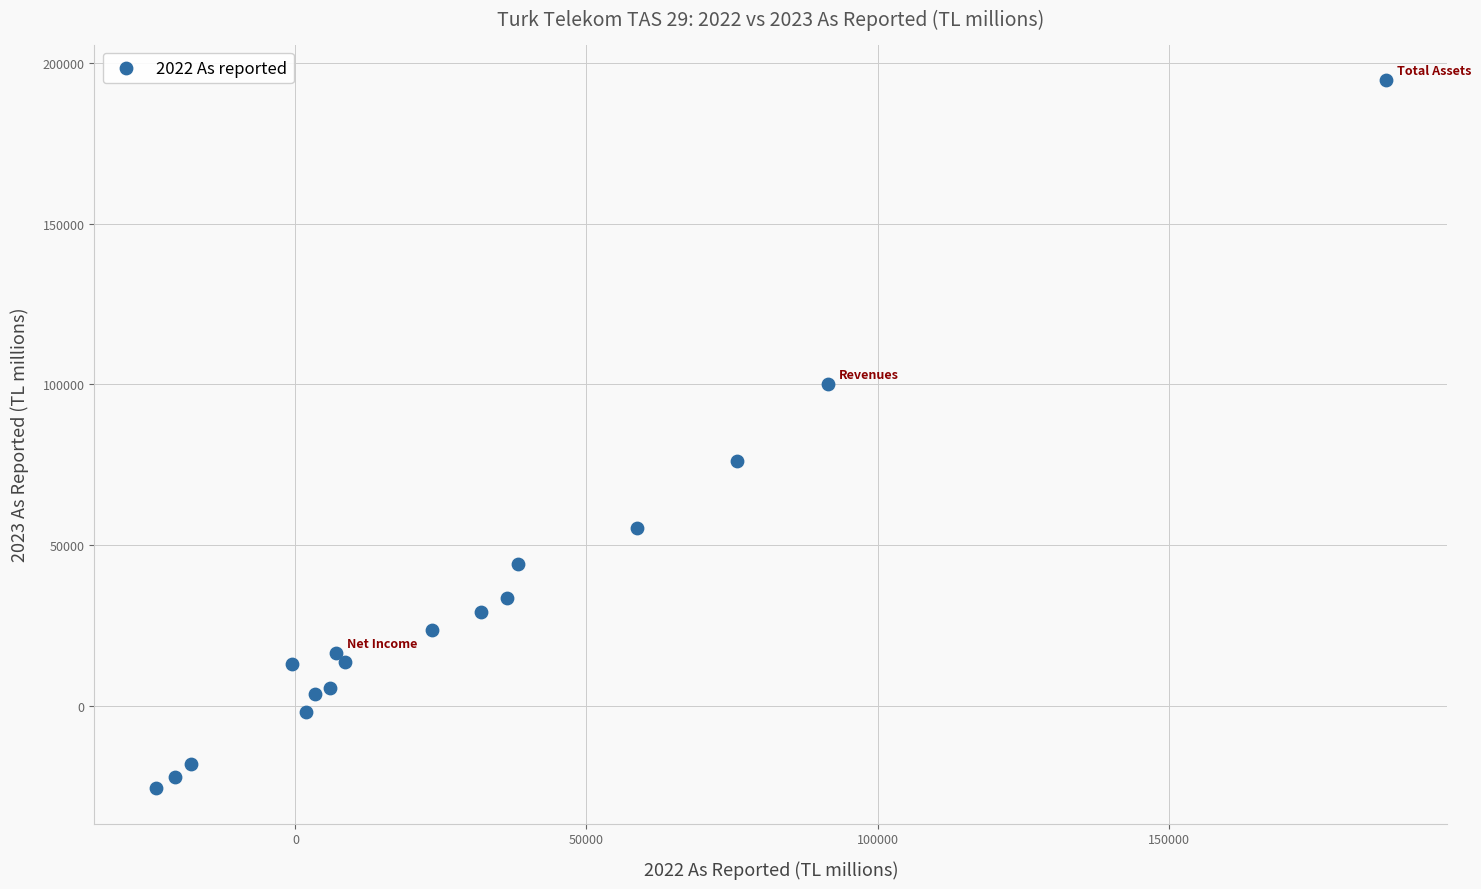

What Y value in the scatter plot is closest to 84508?

76090